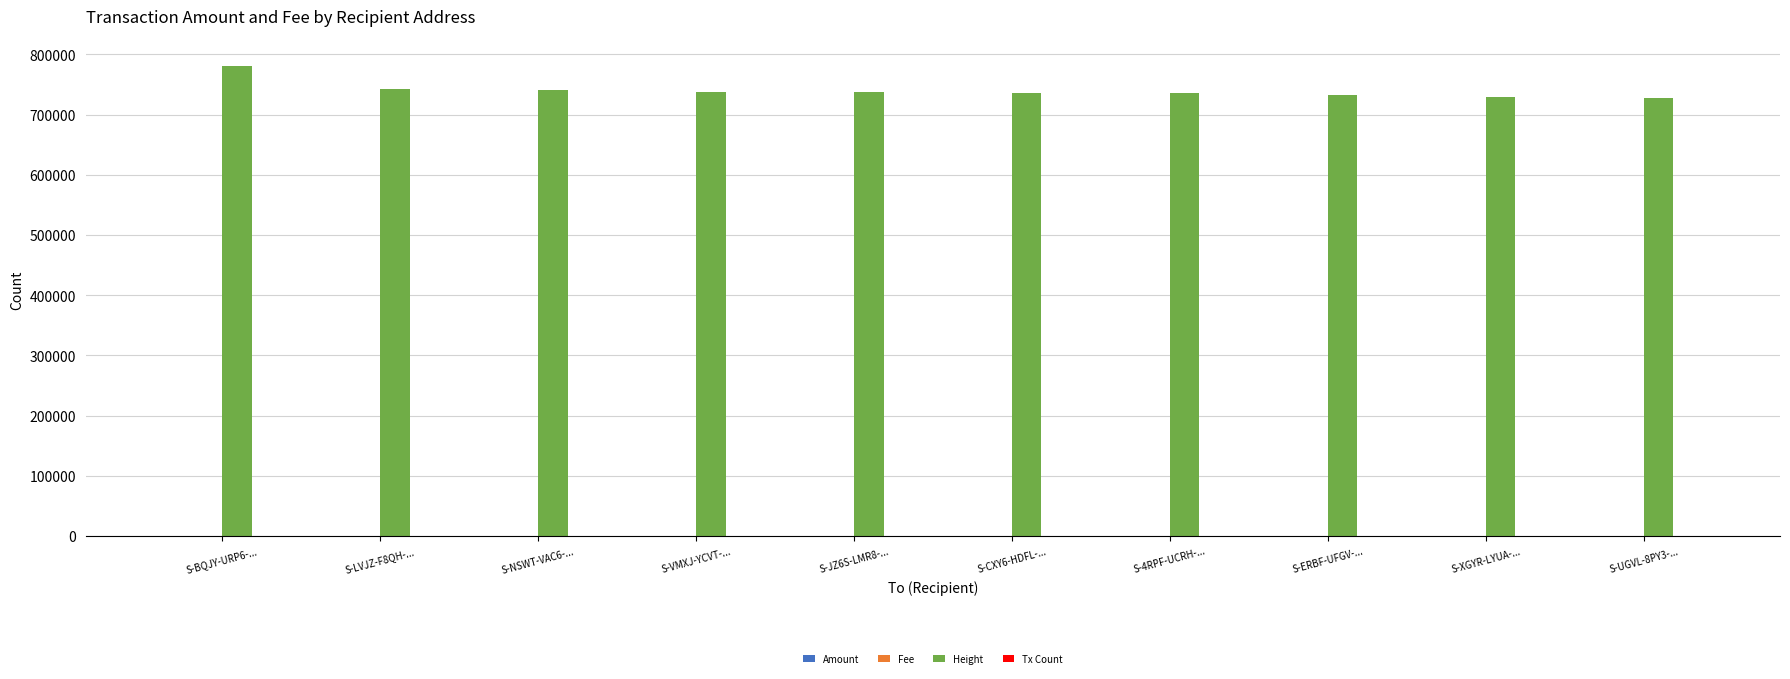

Which series has the largest total across all categories?

Height